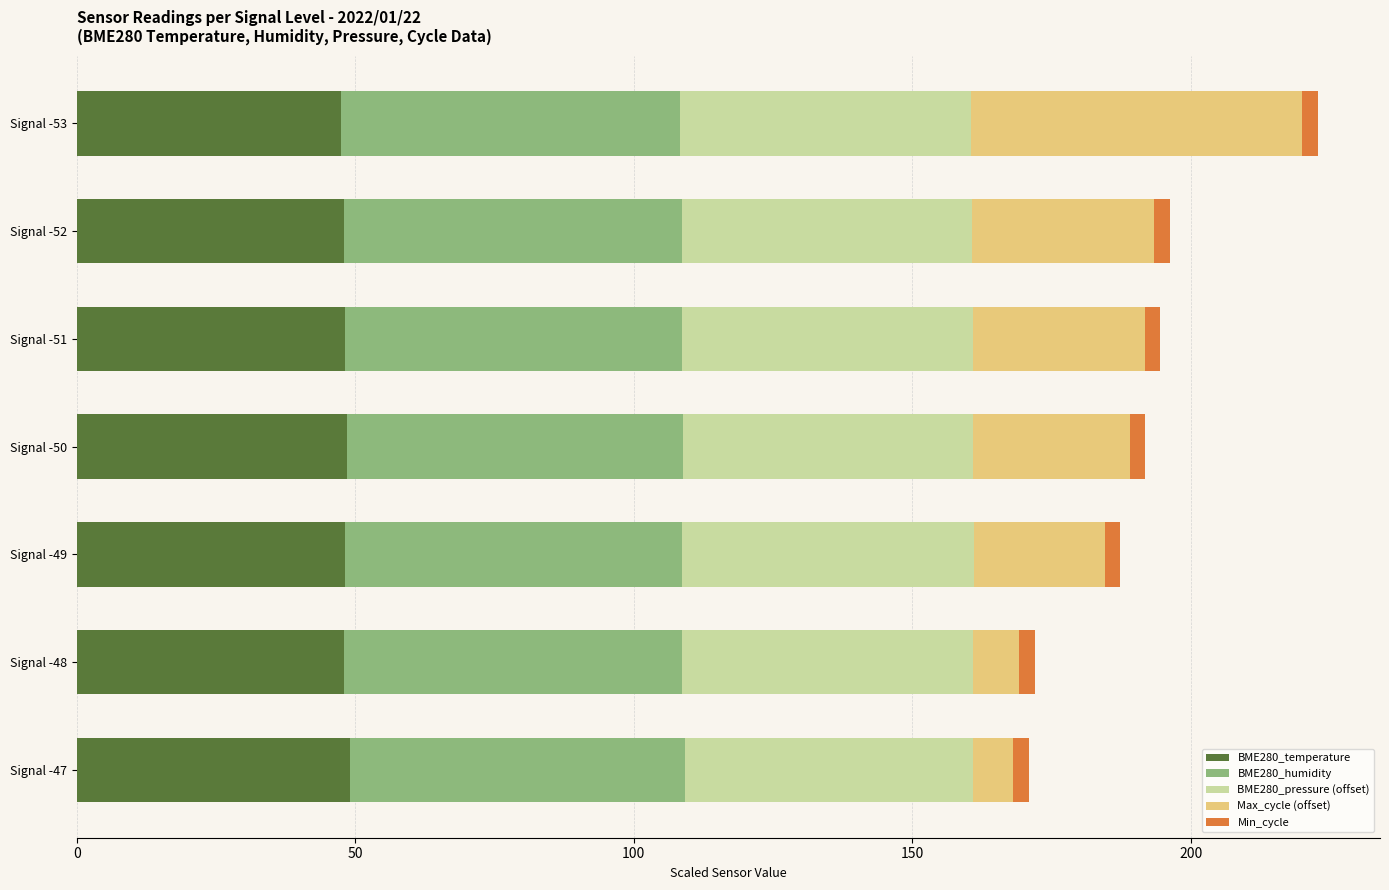

The value of BME280_temperature at Signal -49 is 10.9. True or false?

False